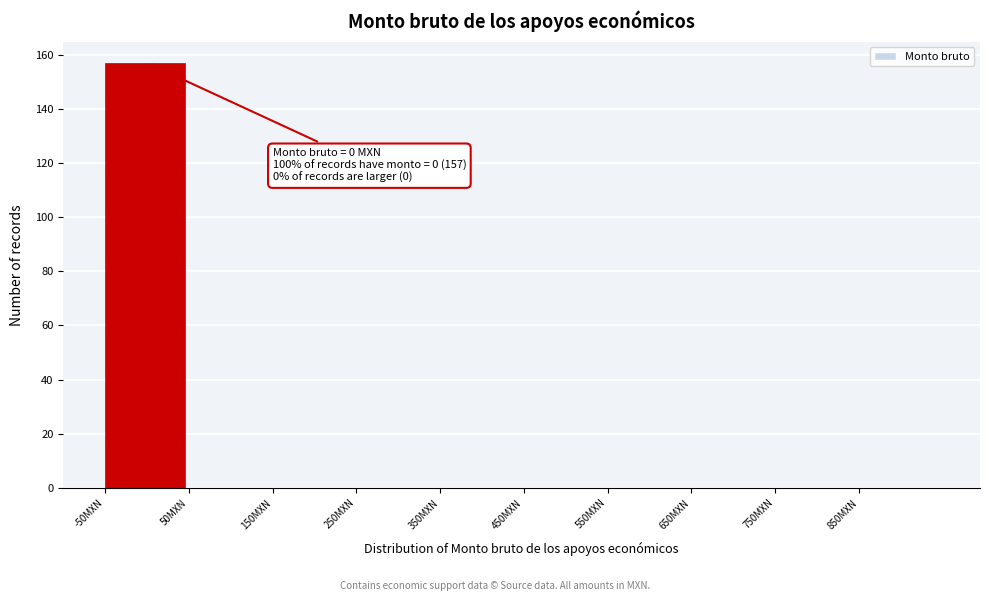

Which range on the x-axis has the tallest bar?

-50 to 50